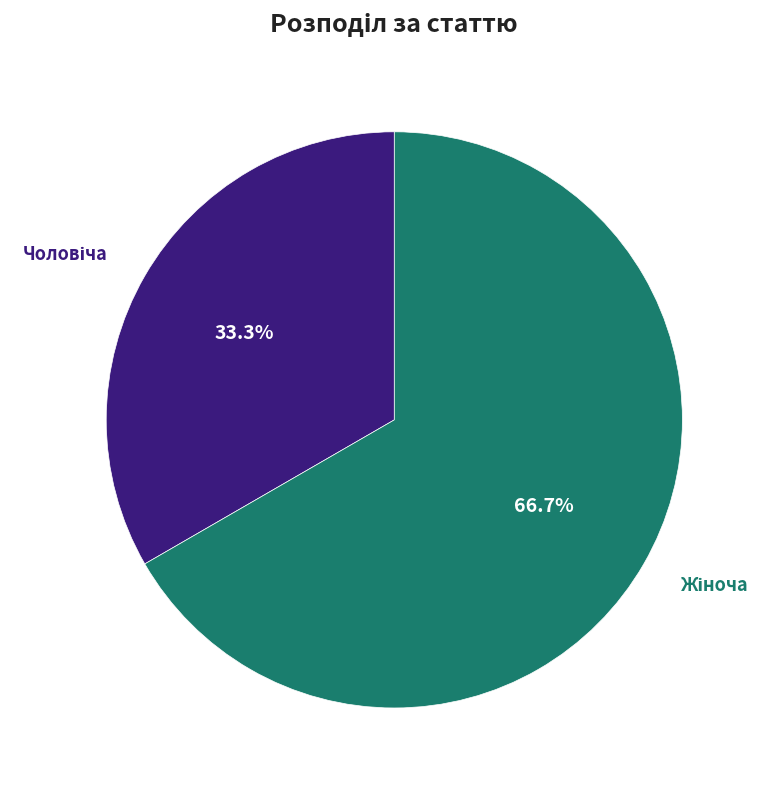

Does any single category account for the majority?

Yes